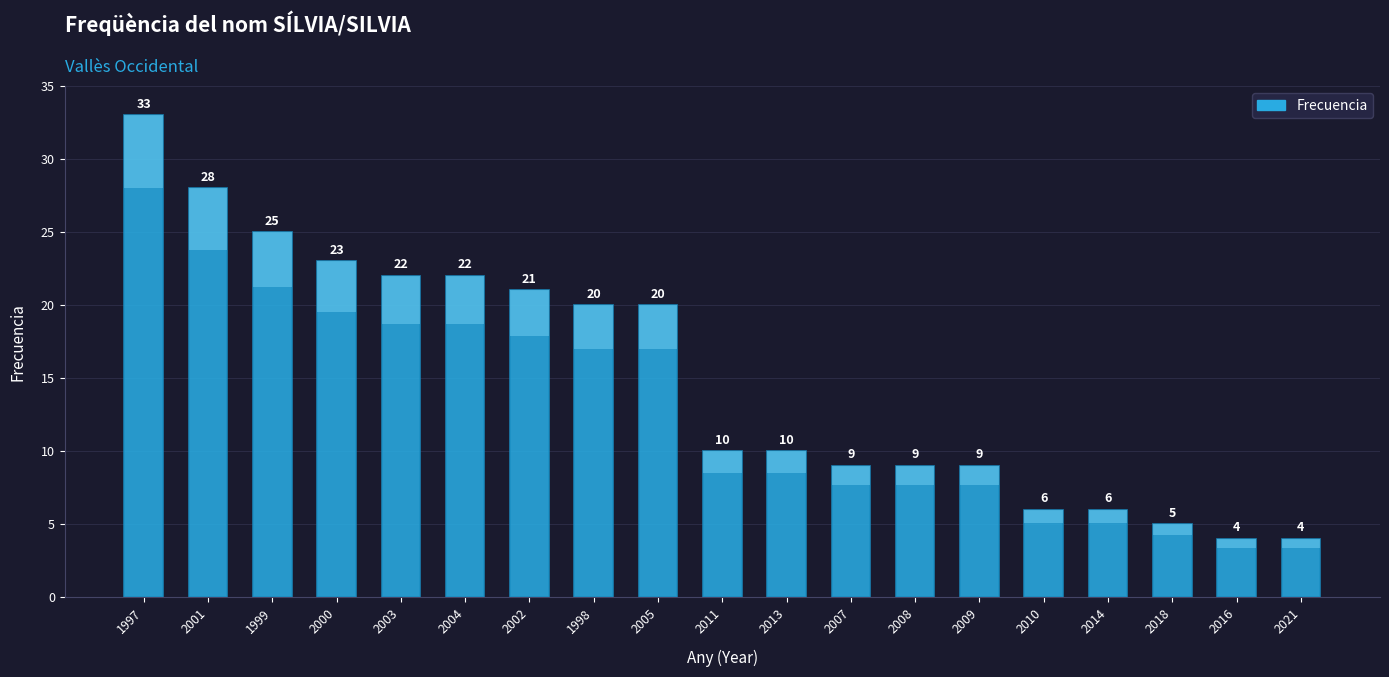

What is the ratio of the value at 2011 to the value at 2008?

1.1